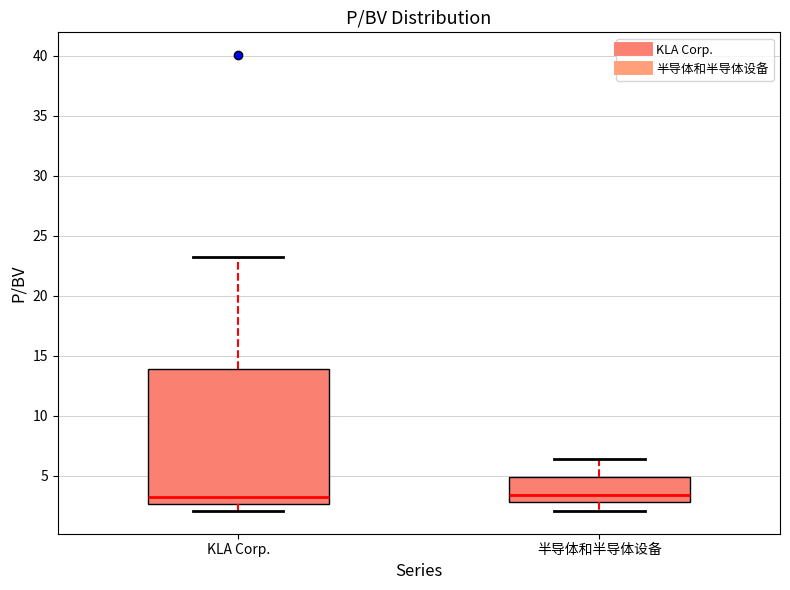

Which box is the tallest, from its lower edge to its upper edge?

KLA Corp.